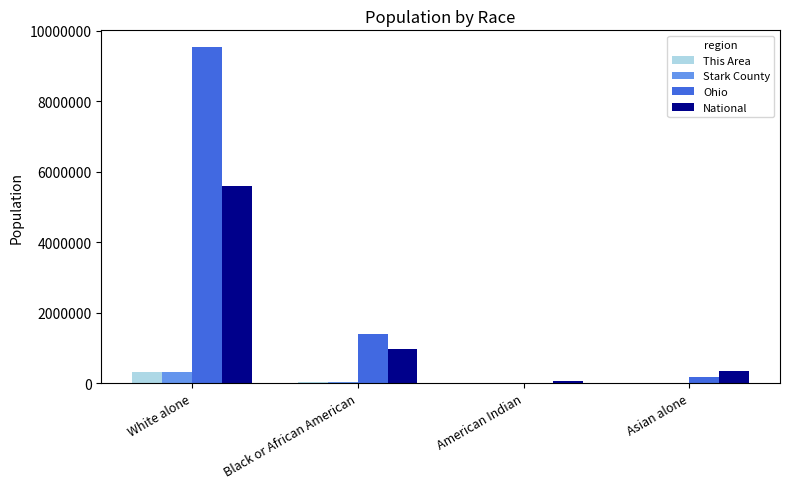

Count the number of data series in this chart.

4